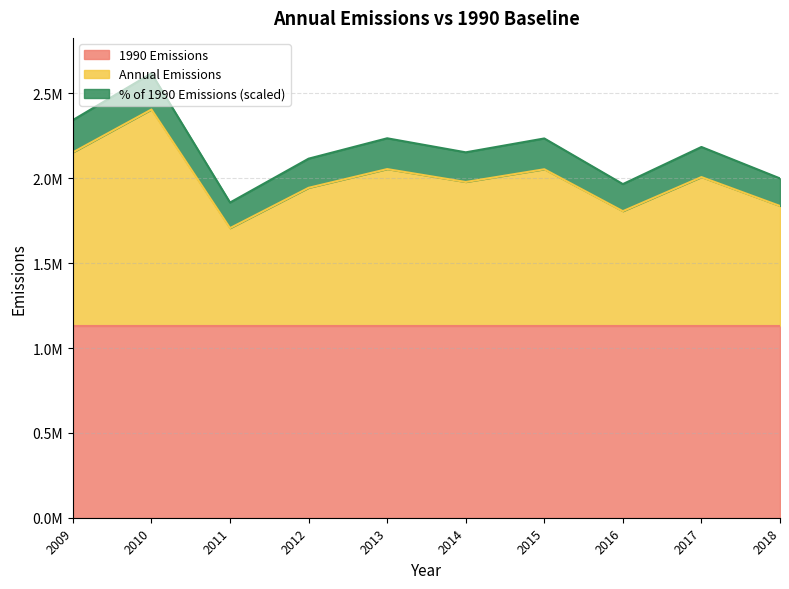

At which category does the chart reach its minimum across all series?

2011